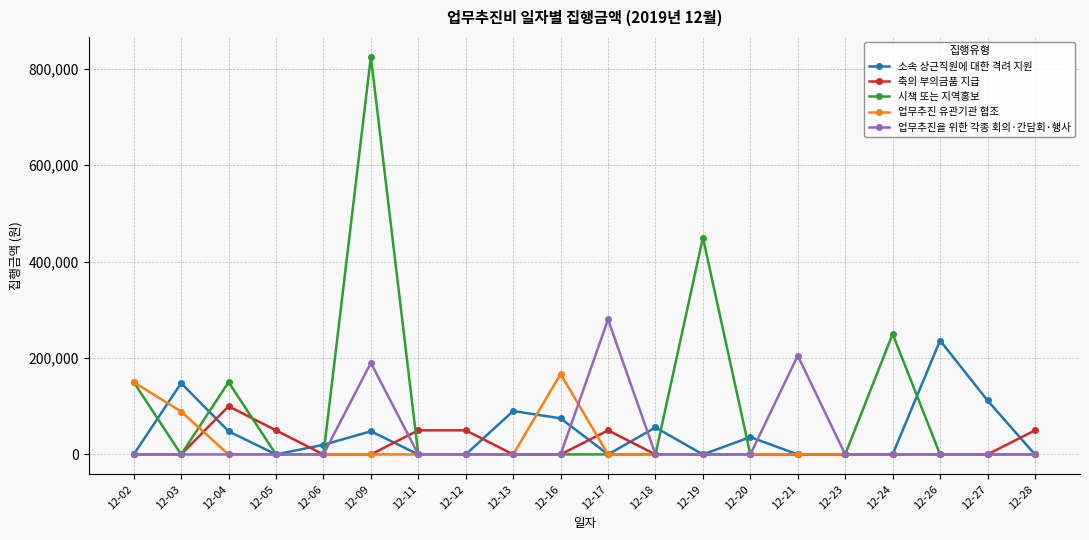

At how many categories does at least one series exceed 171667?

6